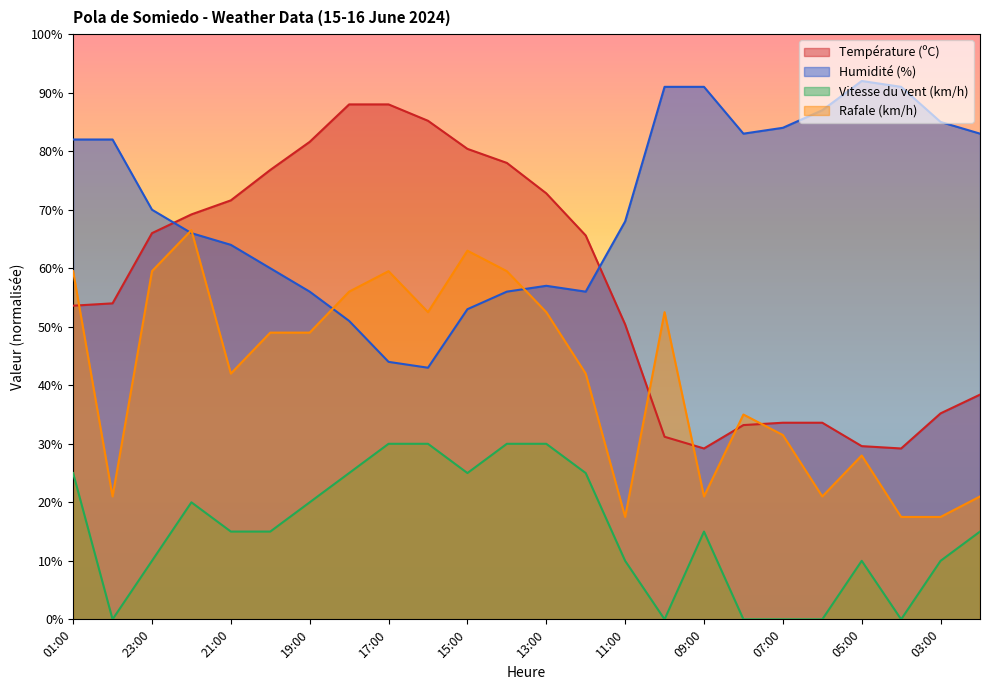

How many interior local valleys does the Température (ºC) series have?

2